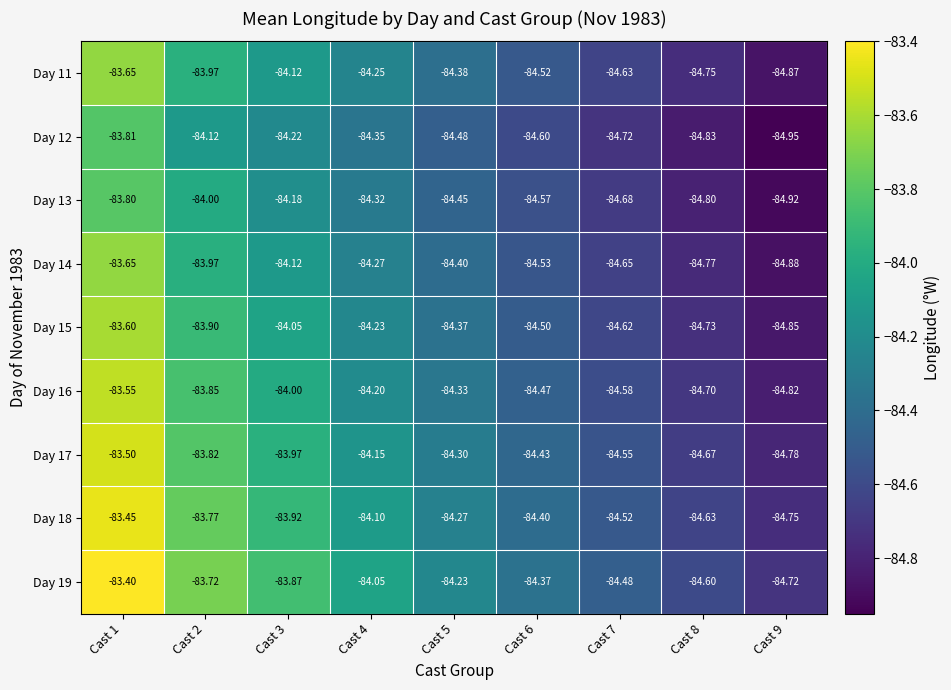

How many values in the Day 12 series are below -84?

8